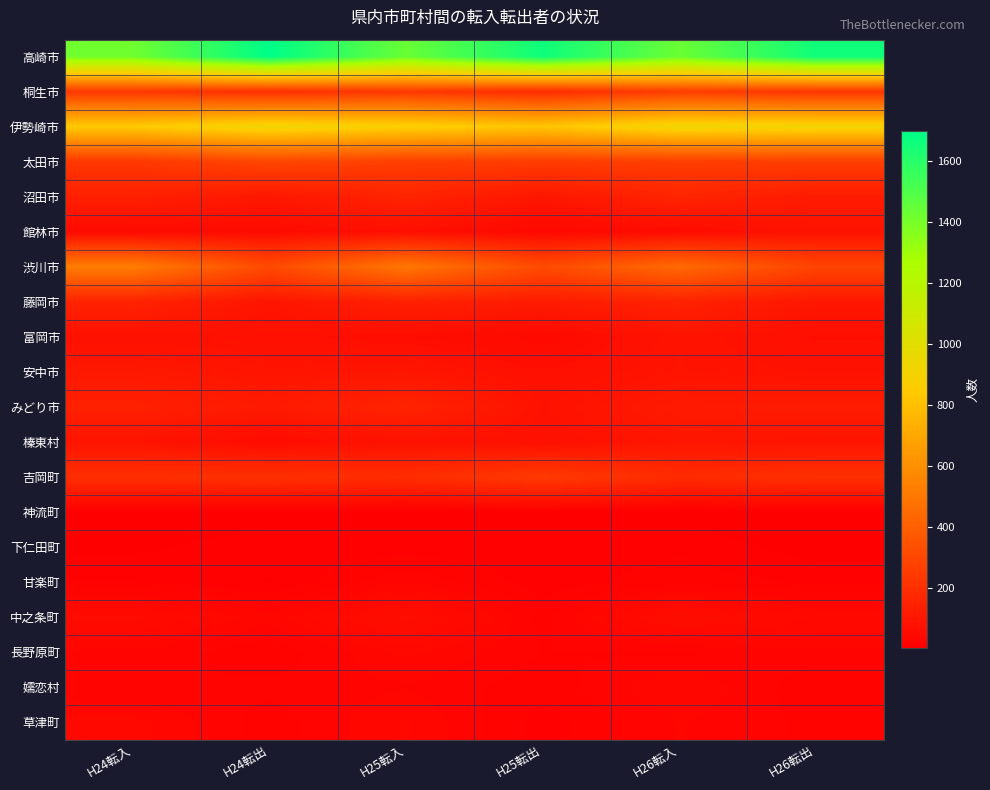

What is the total value across all series at H26転入?

4442